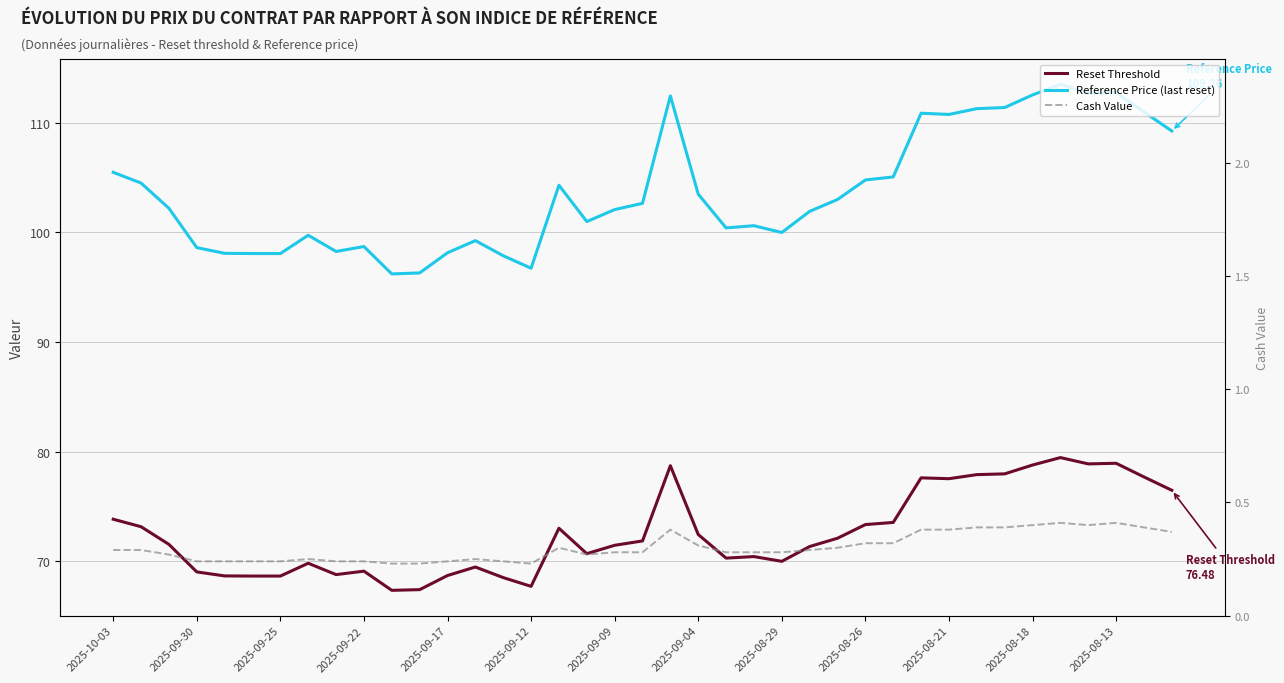

How many values in the Reference Price (last reset) series are below 102?

18